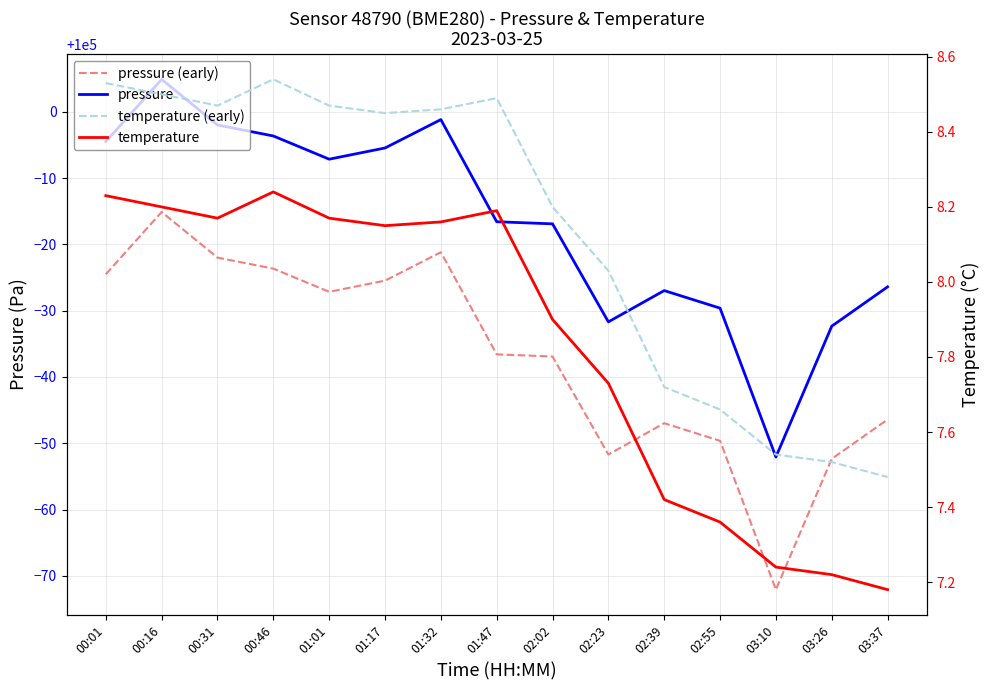

What is the greatest value displayed?

100004.9